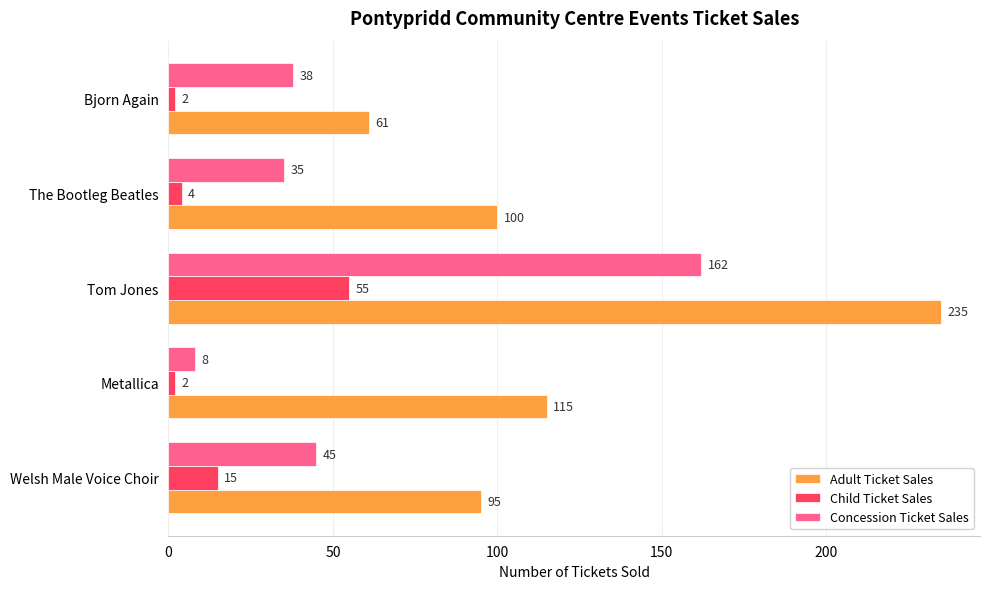

What is the sum of all Adult Ticket Sales values?

606